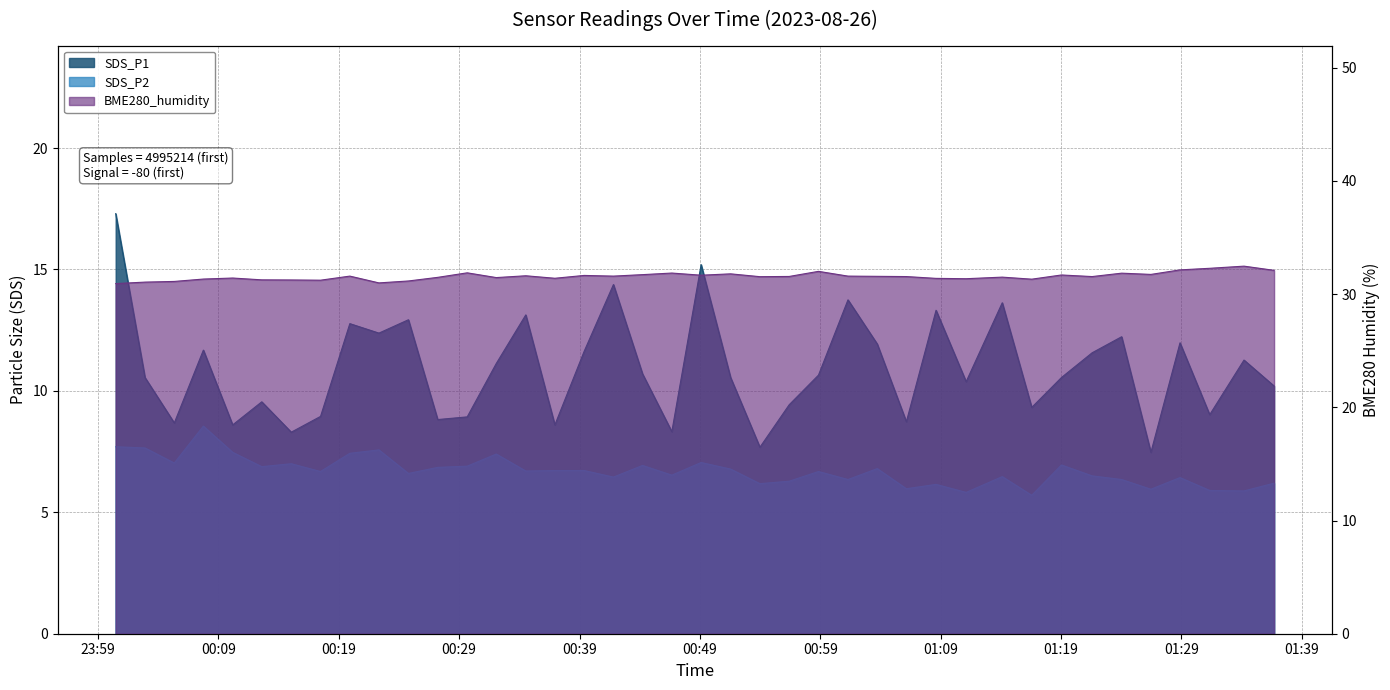

The SDS_P2 series shows 6.5 at 2023/08/26 01:14:07. True or false?

True